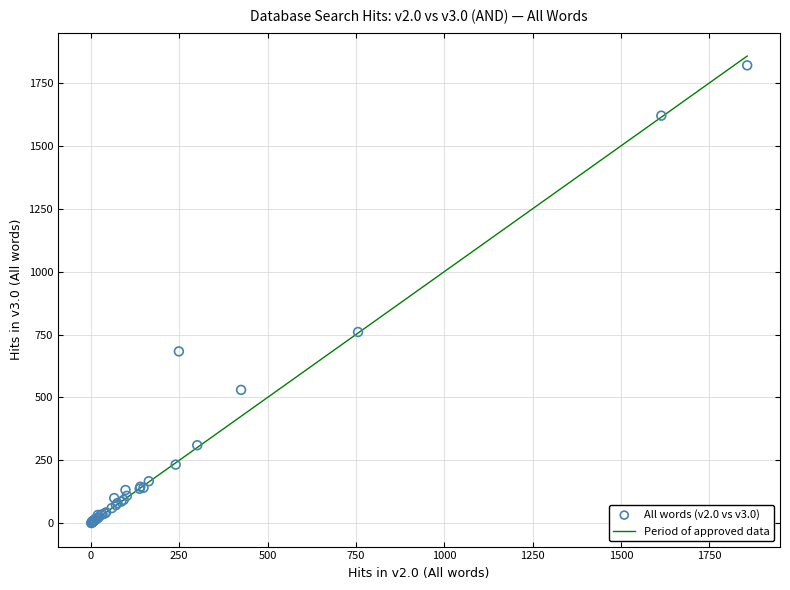

What Y value in the scatter plot is closest to 910?

760